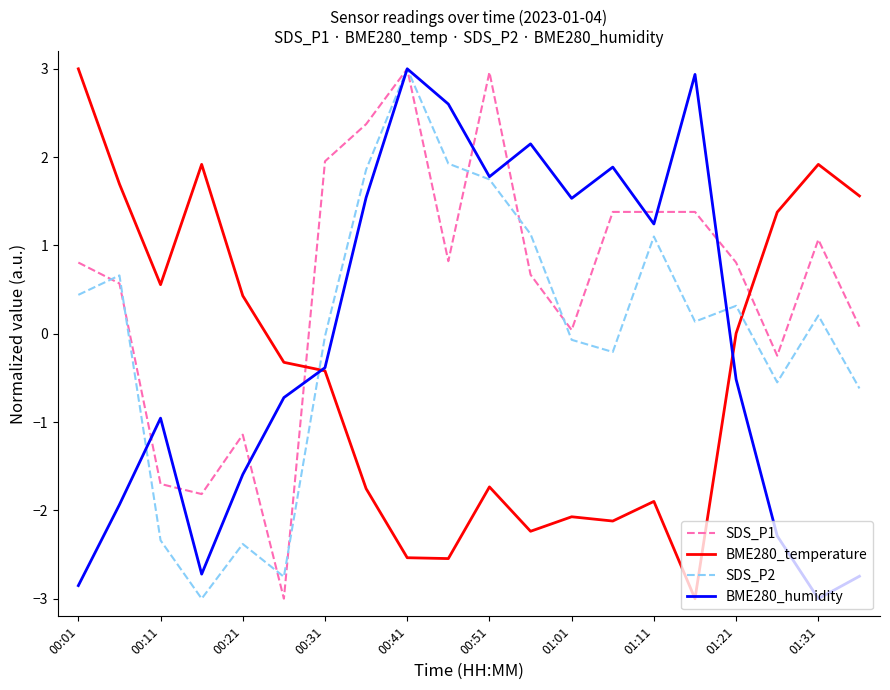

How many intersections are there between SDS_P1 and BME280_temperature?

2